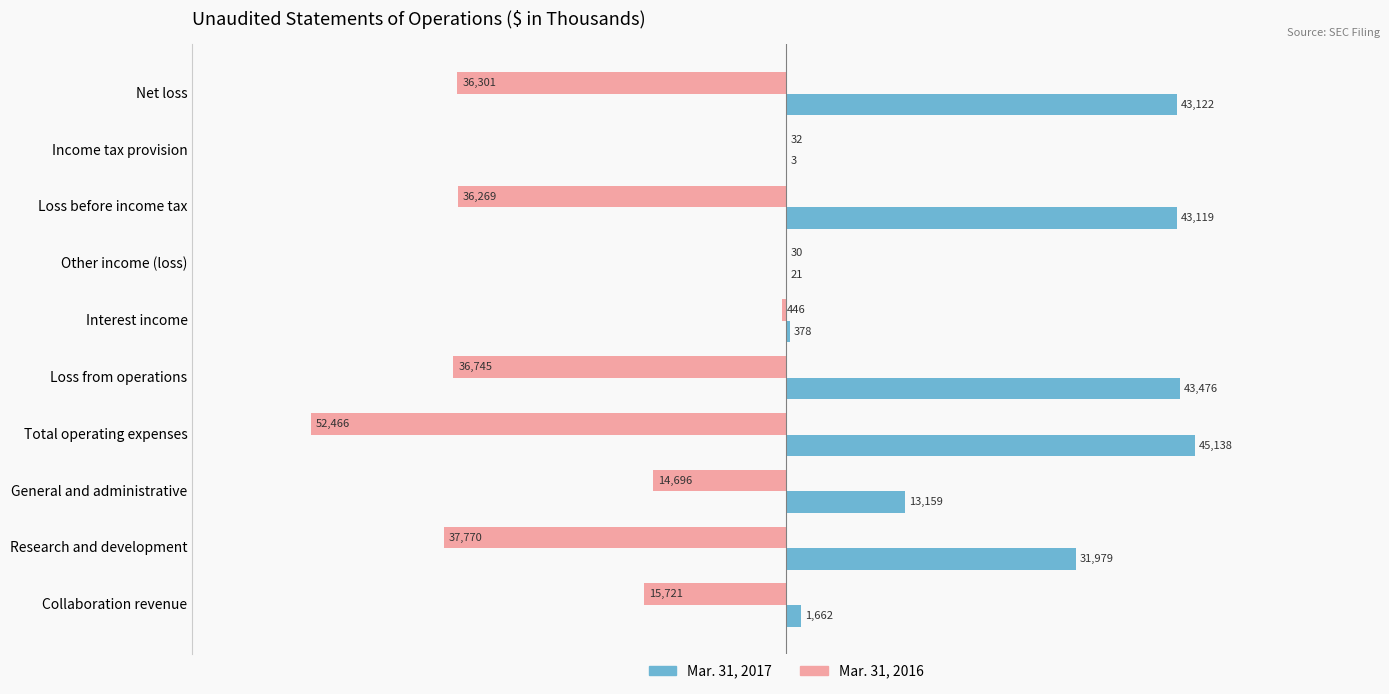

What is the sum of all Mar. 31, 2017 values?

222057